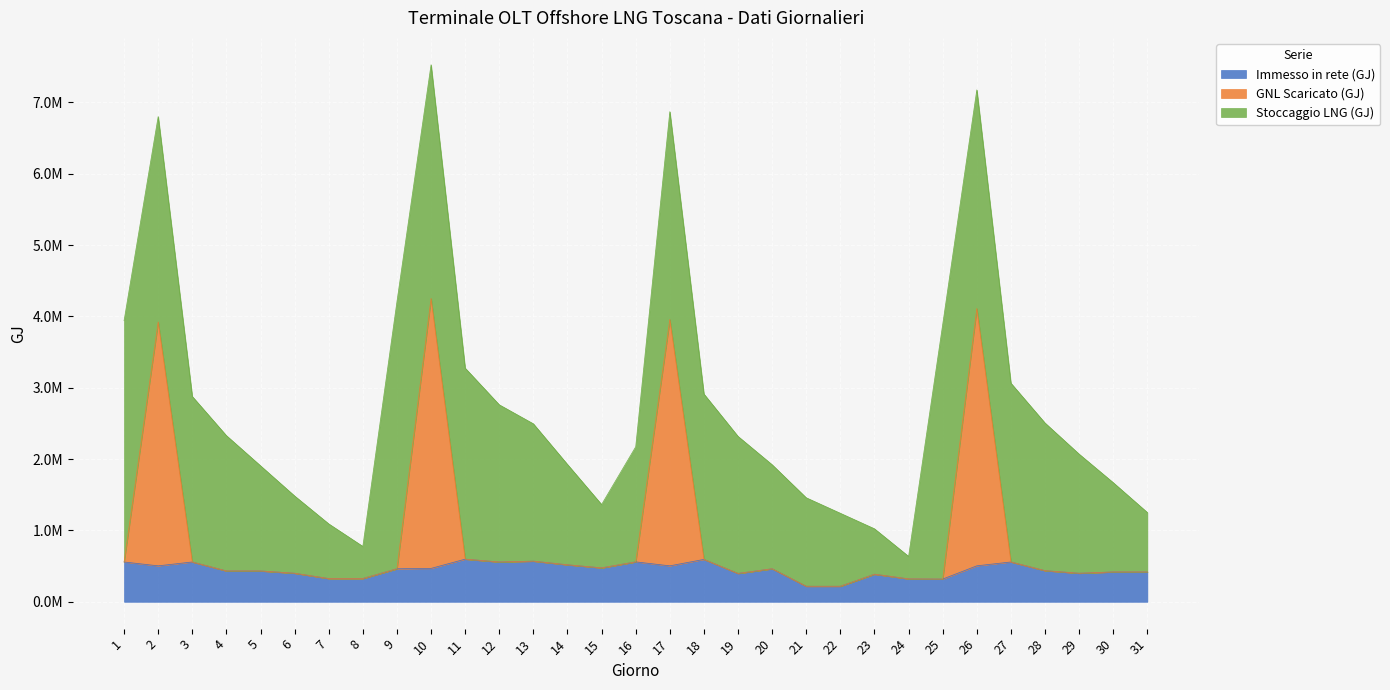

What are all the series names shown in the legend?

Immesso in rete (GJ), GNL Scaricato (GJ), Stoccaggio LNG (GJ)